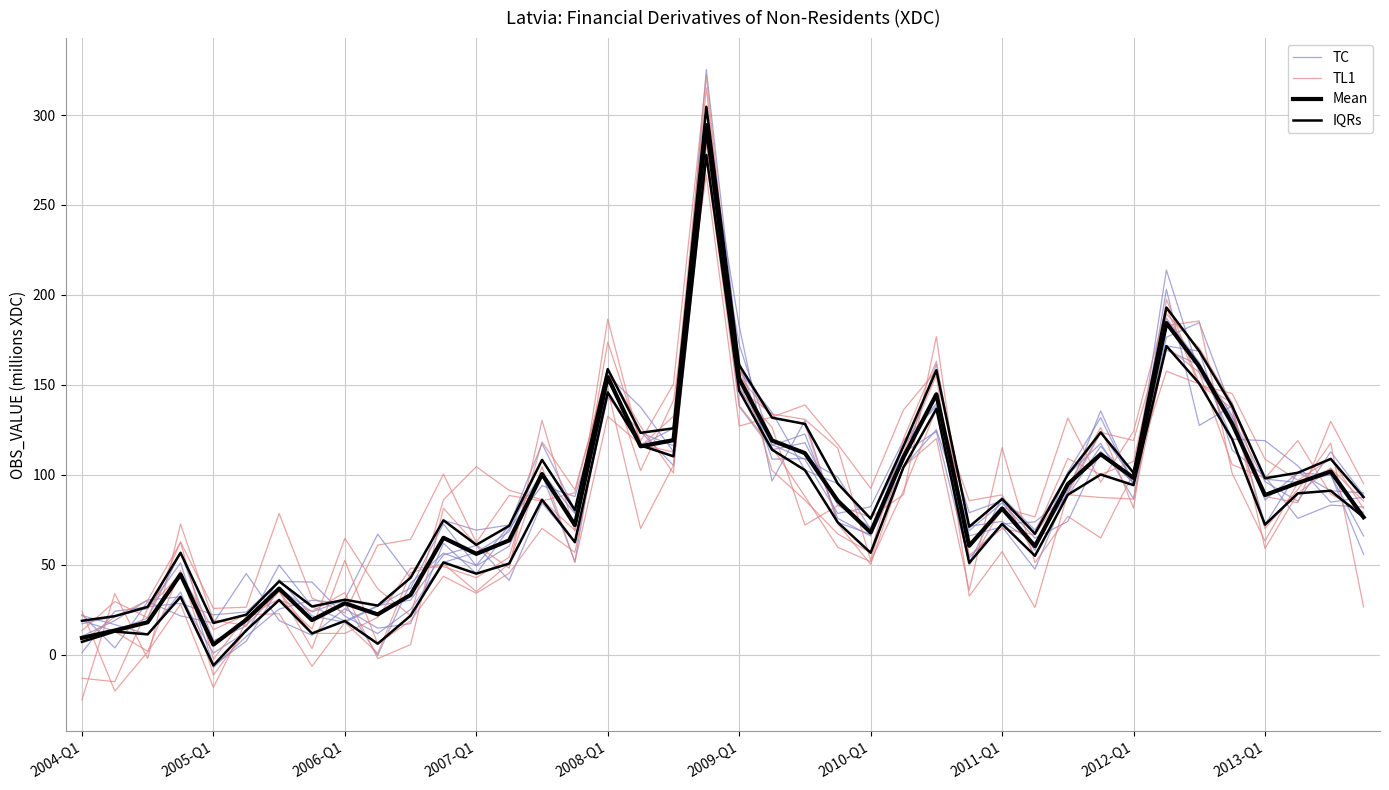

True or false: IQRs has more than 1 interior local peaks.

True